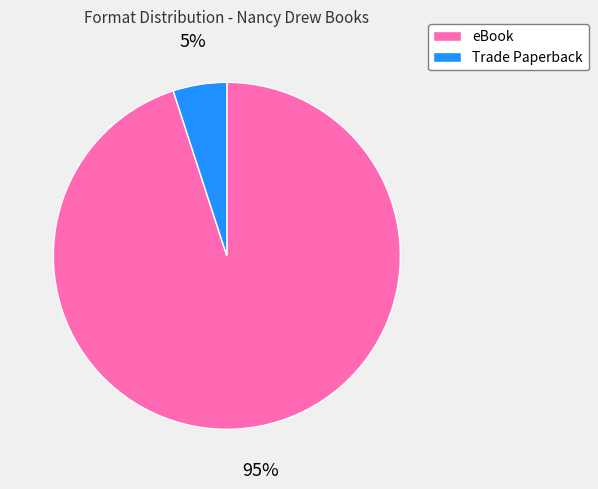

Which category has the biggest portion of the pie?

eBook